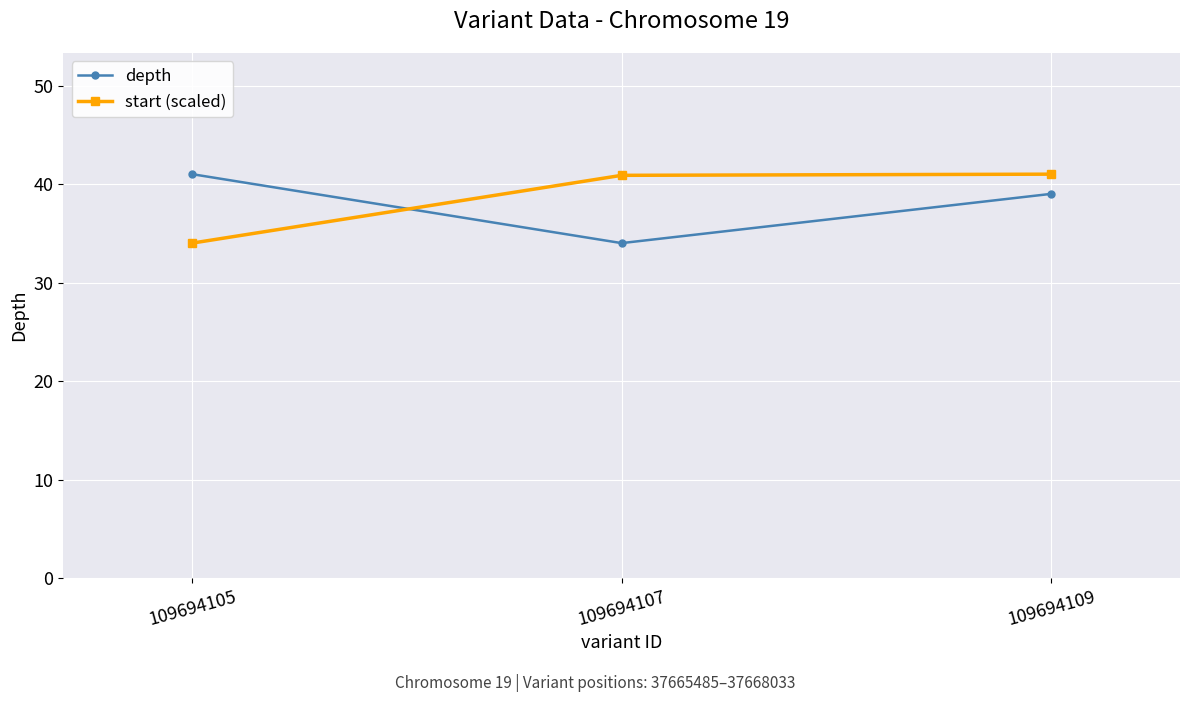

Is this an area chart (filled region under the line)?

No